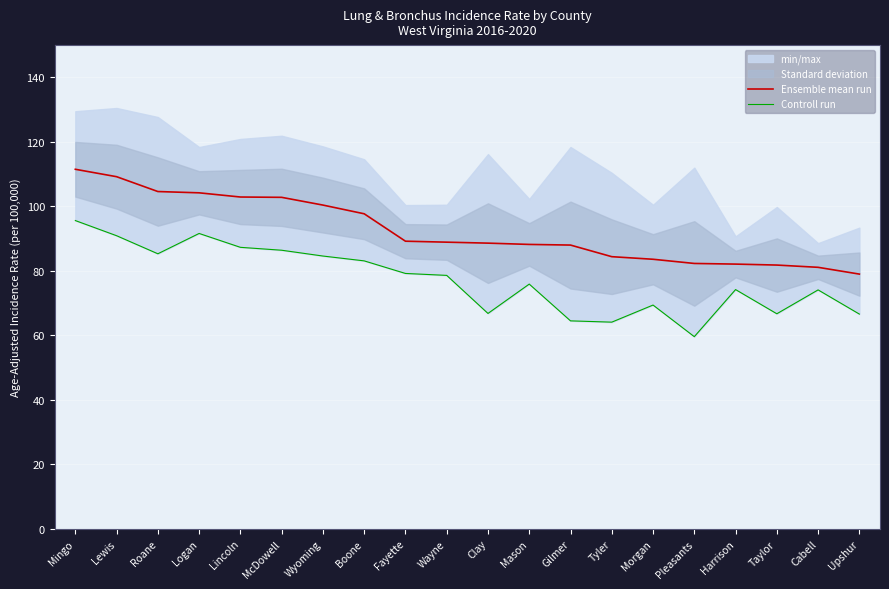

List the series in order of their overall mean, lowest first.

Controll run, Ensemble mean run